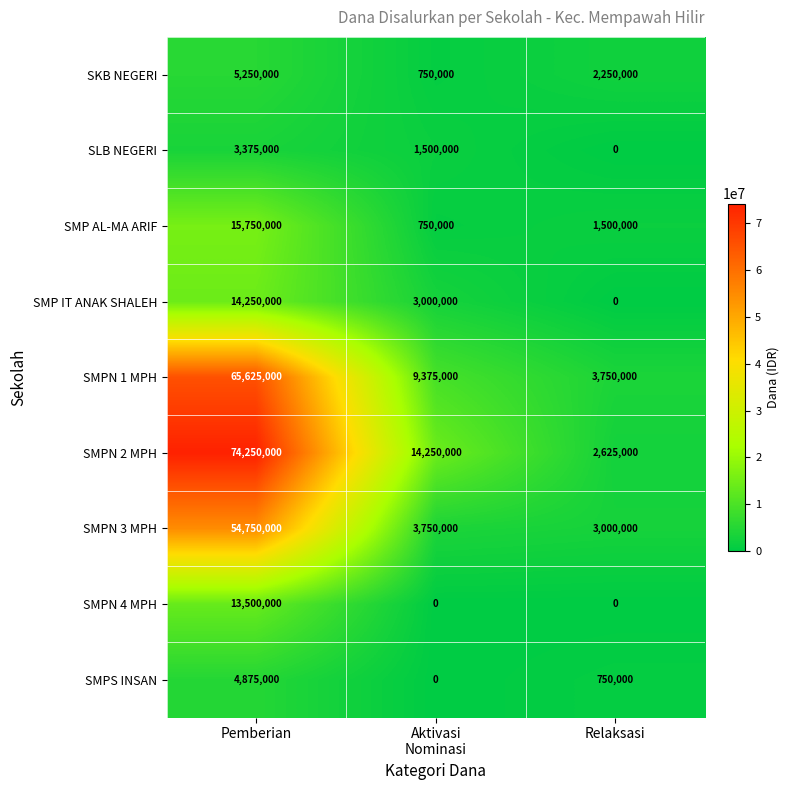

List the series in order of their peak value, highest first.

SMPN 2 MPH, SMPN 1 MPH, SMPN 3 MPH, SMP AL-MA ARIF, SMP IT ANAK SHALEH, SMPN 4 MPH, SKB NEGERI, SMPS INSAN, SLB NEGERI